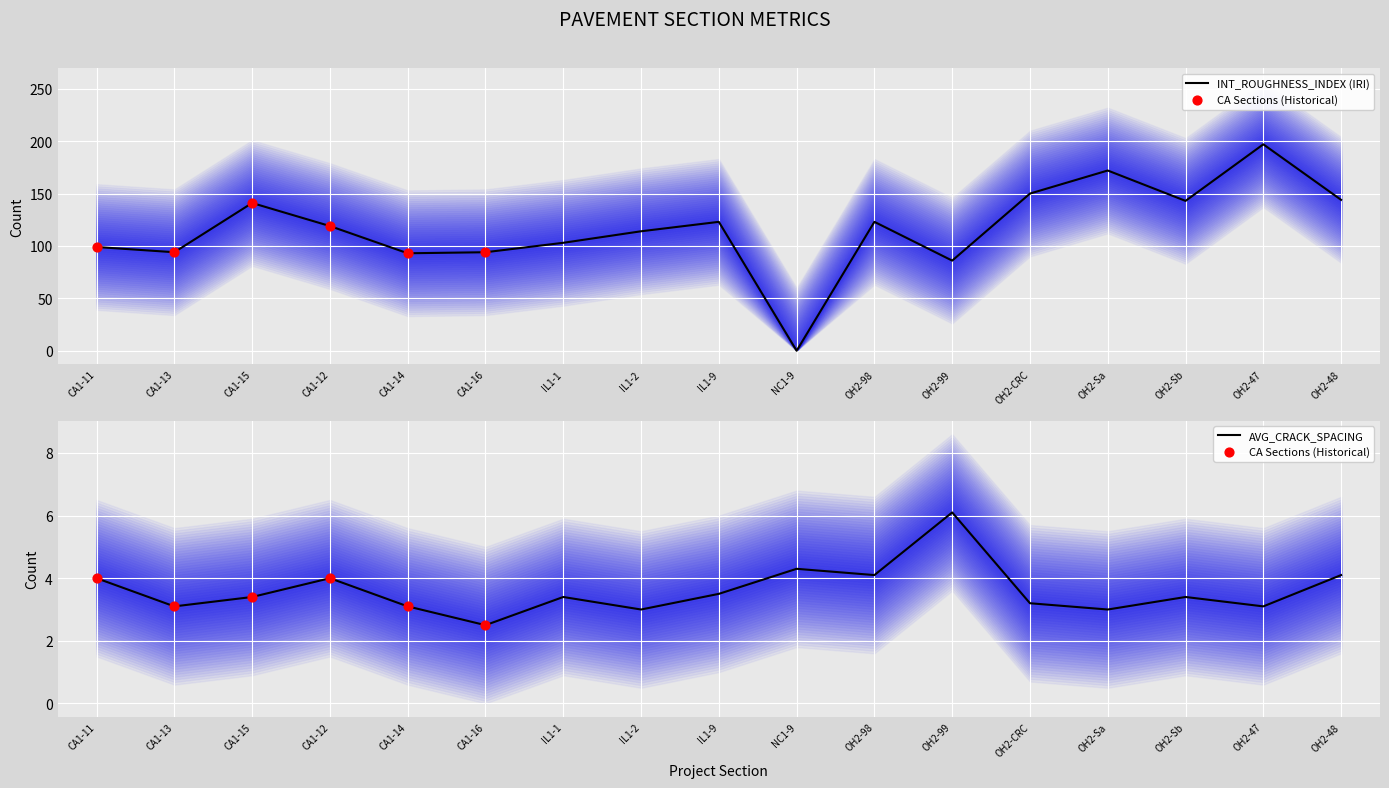

At which category is the sum across all series the highest?

OH2-47